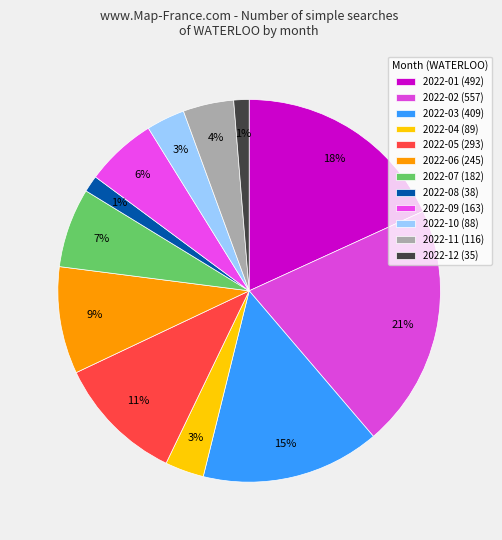

Is 2022-08 the majority of the pie?

No